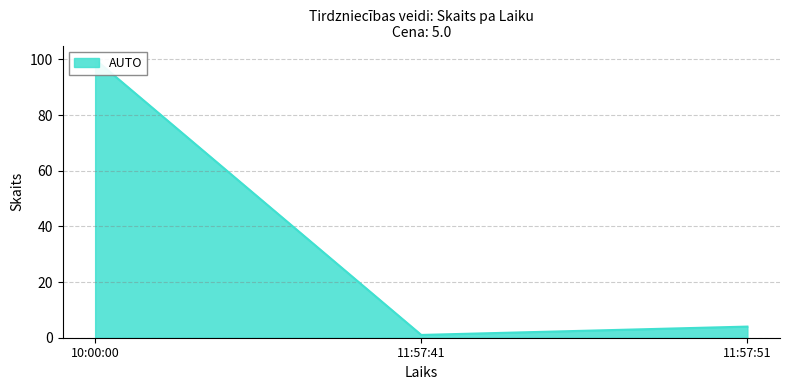

Is it true that the value at 10:00:00 is 22?

False